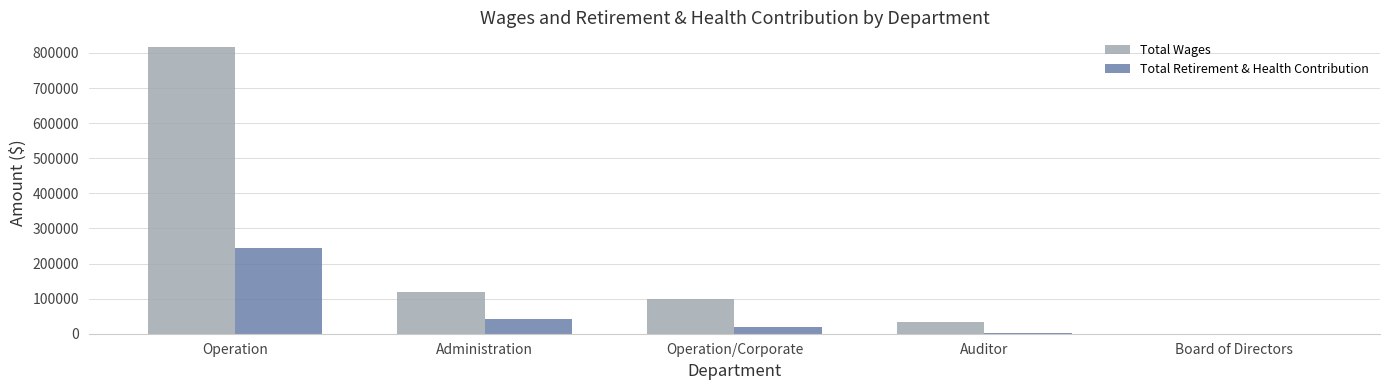

At which label does Total Wages reach its peak?

Operation